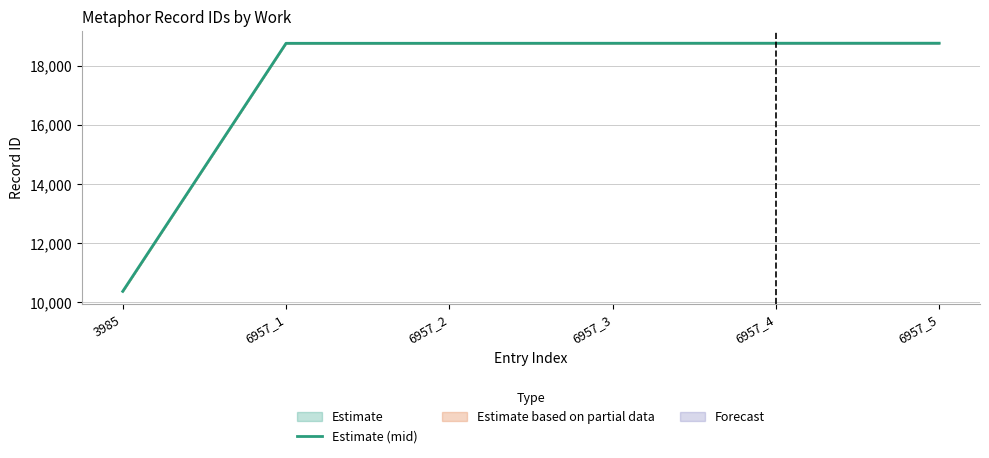

List the labels in order of value, smallest first.

3985, 6957_1, 6957_2, 6957_3, 6957_4, 6957_5